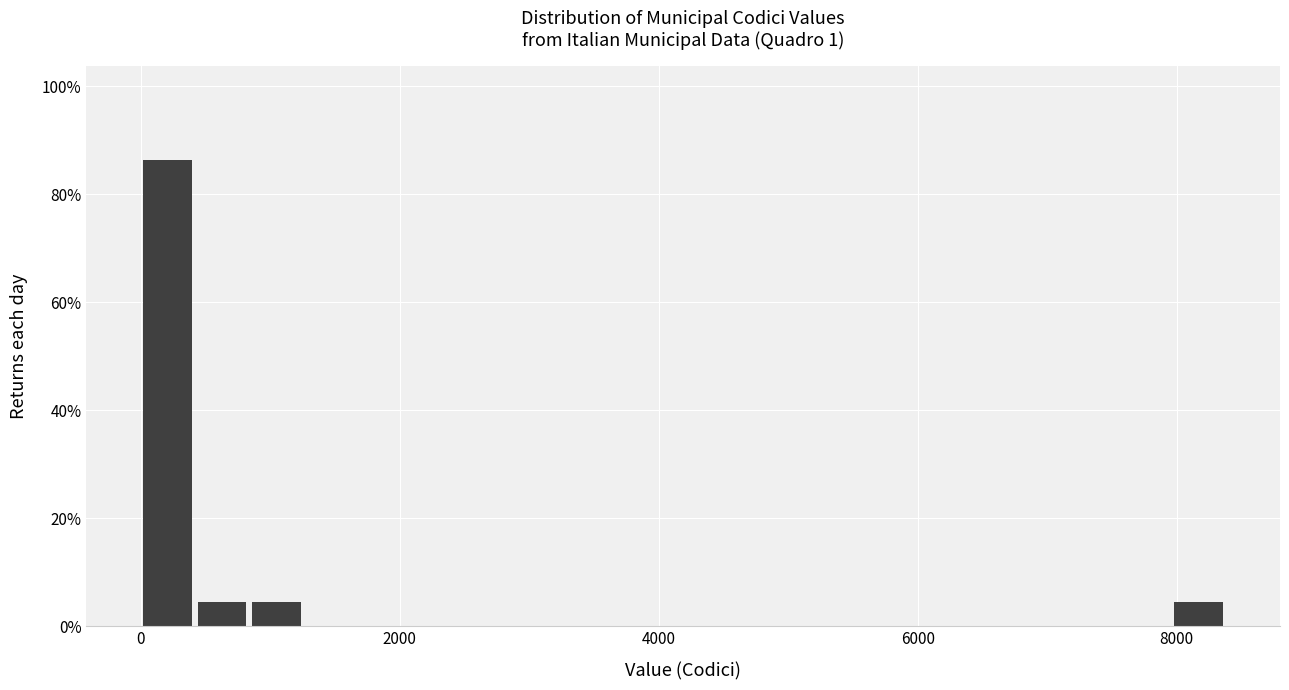

Read against the x-axis, roughly where is the centre of the tallest bar?

200